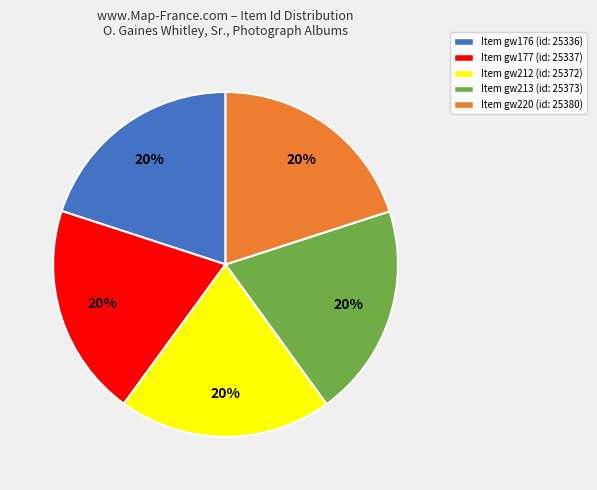

To the nearest percent, what is the average slice percentage?

20%